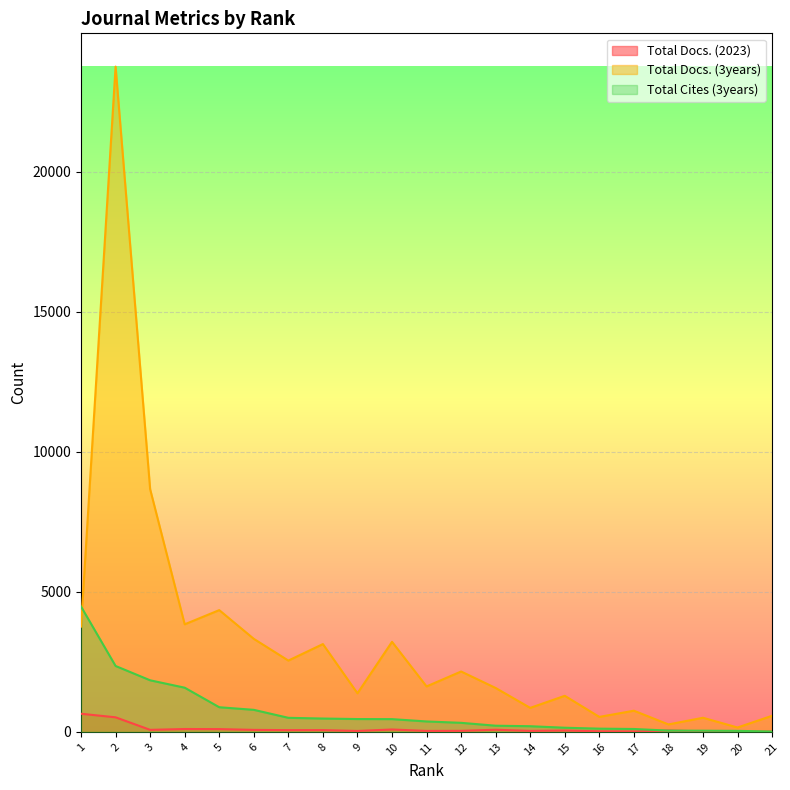

How many lines are shown in the chart?

3